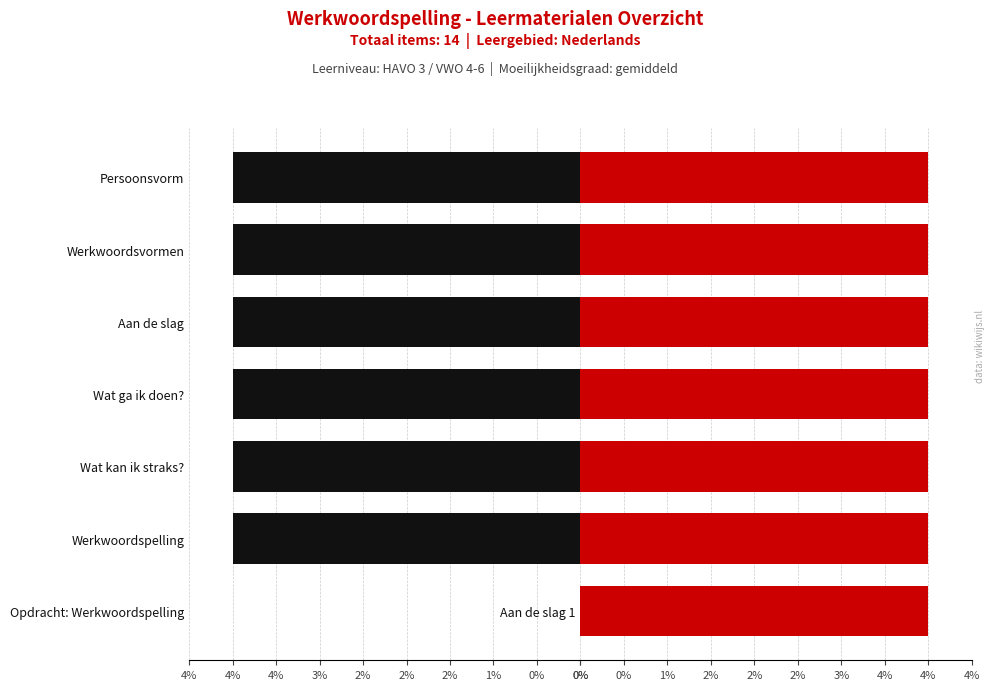

Is it true that Rechts equals 4.0 at Persoonsvorm: tegenwoordige tijd?

True